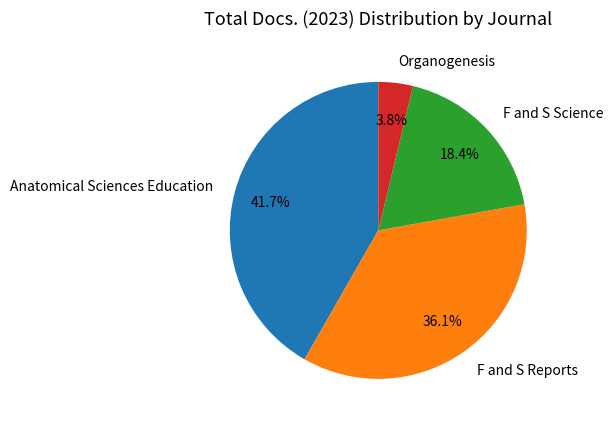

Rank the categories by value from highest to lowest.

Anatomical Sciences Education, F and S Reports, F and S Science, Organogenesis